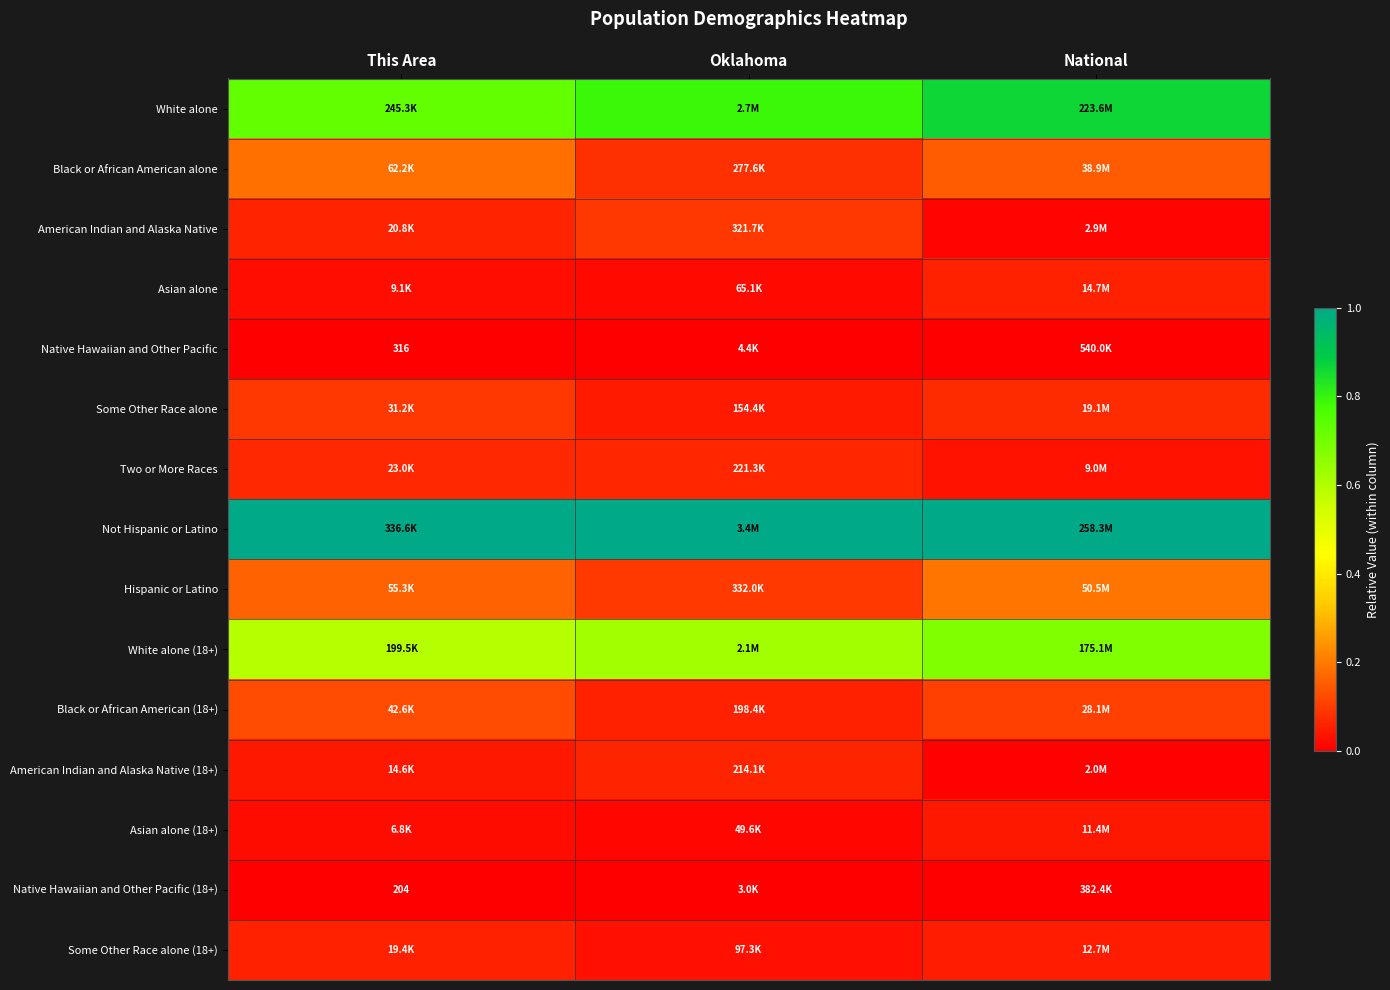

What is the total value across all series at National?

3.3